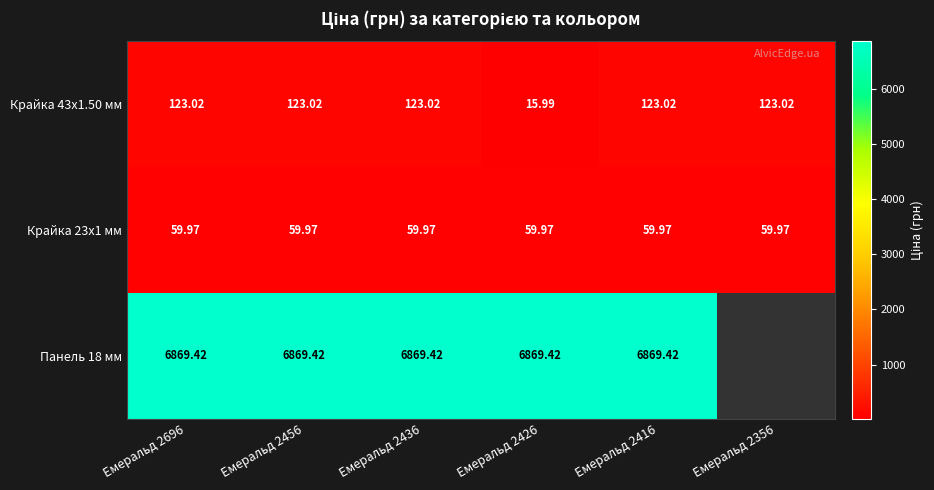

What is the sum of all Крайка 23x1 мм values?

359.8